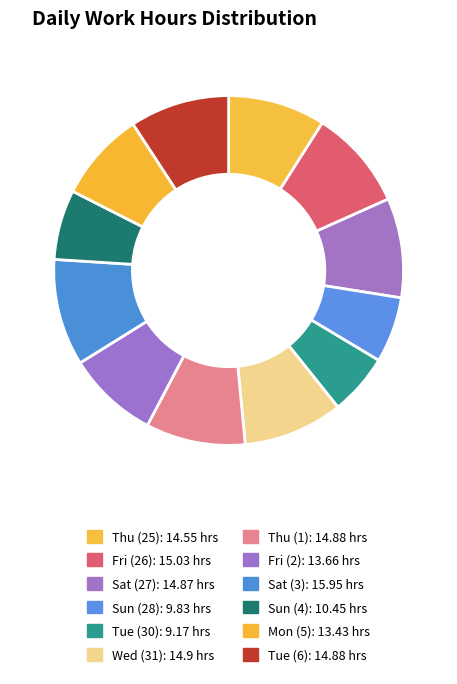

Count the number of slices in the pie.

12